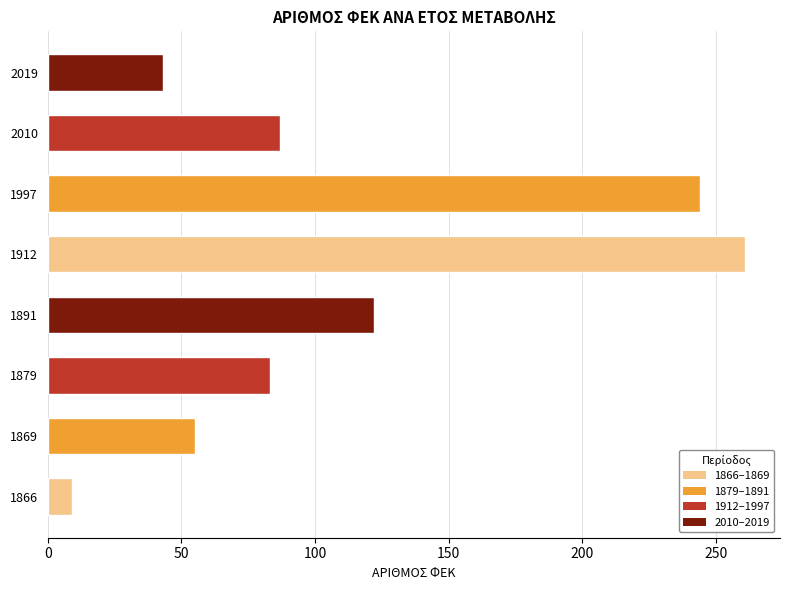

Which category has the highest value across all series?

1912